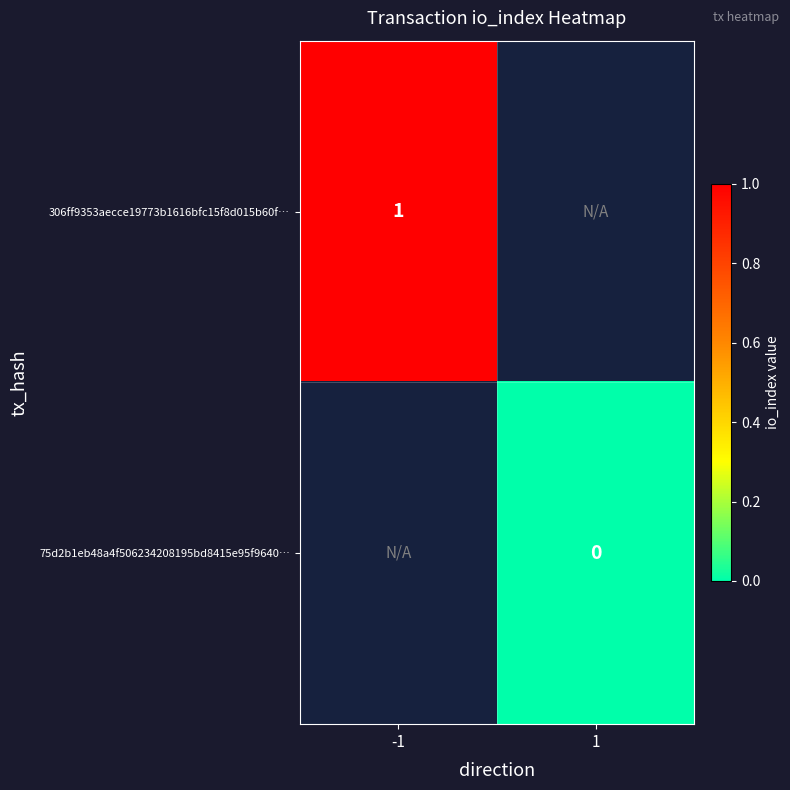

The value of 306ff9353aecce19773b1616bfc15f8d015b60f… at -1 is 0. True or false?

False